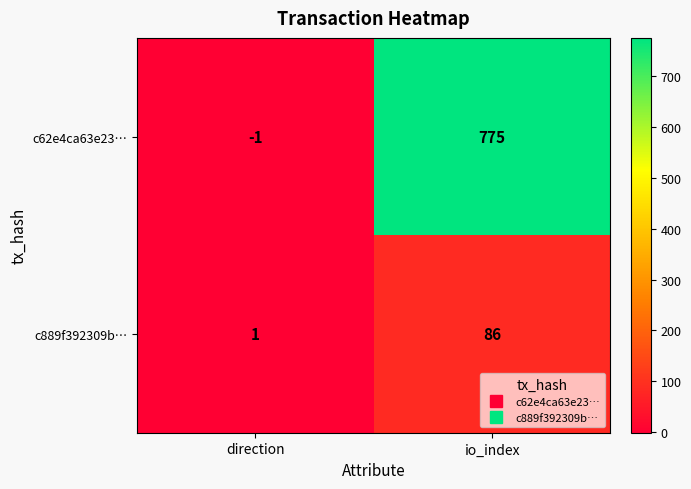

Rank the series by their average value, from lowest to highest.

c889f392309b…, c62e4ca63e23…